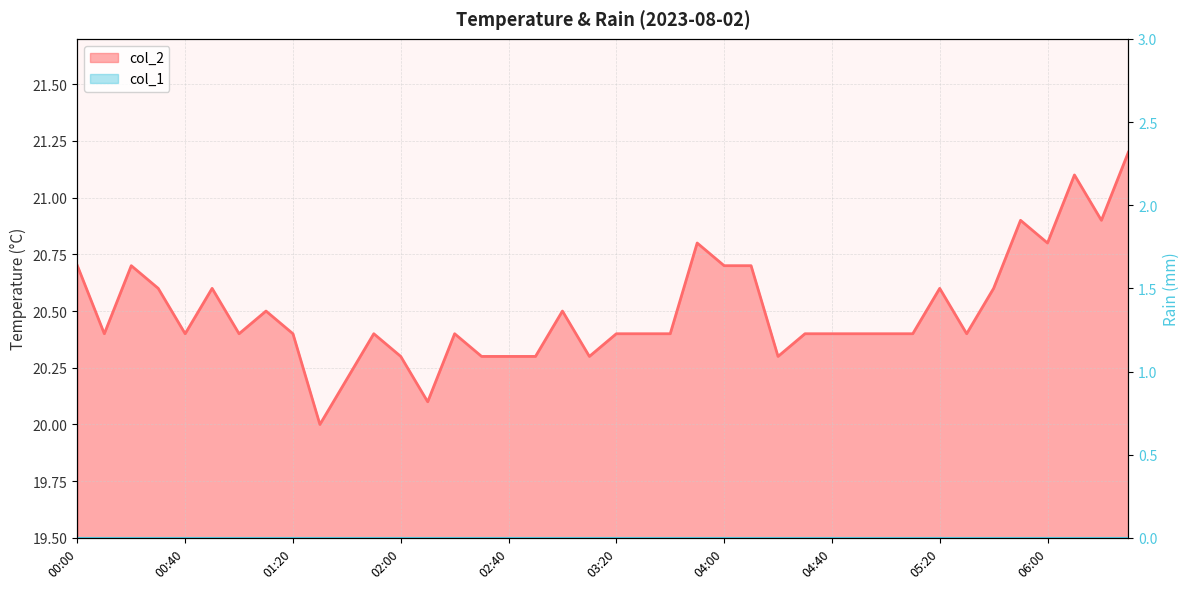

The value at 02:50 is 20.3. True or false?

True